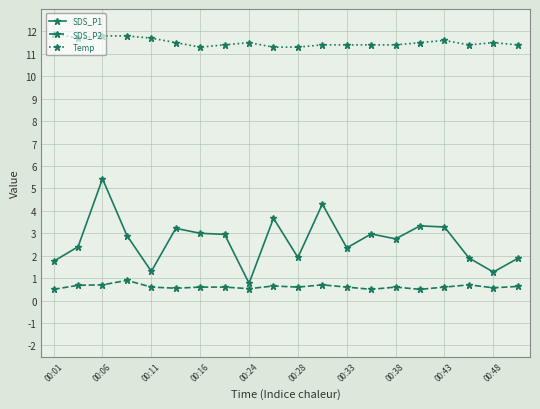

List the series in order of their peak value, lowest first.

SDS_P2, SDS_P1, Temp